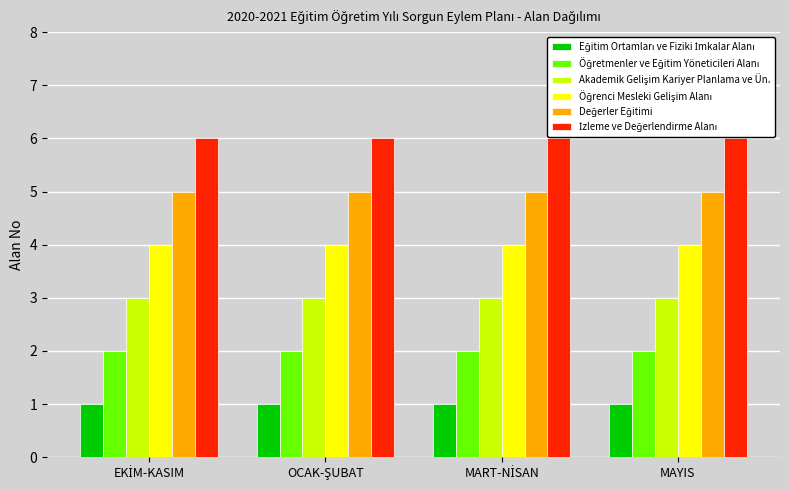

How many data points does each series have?

4